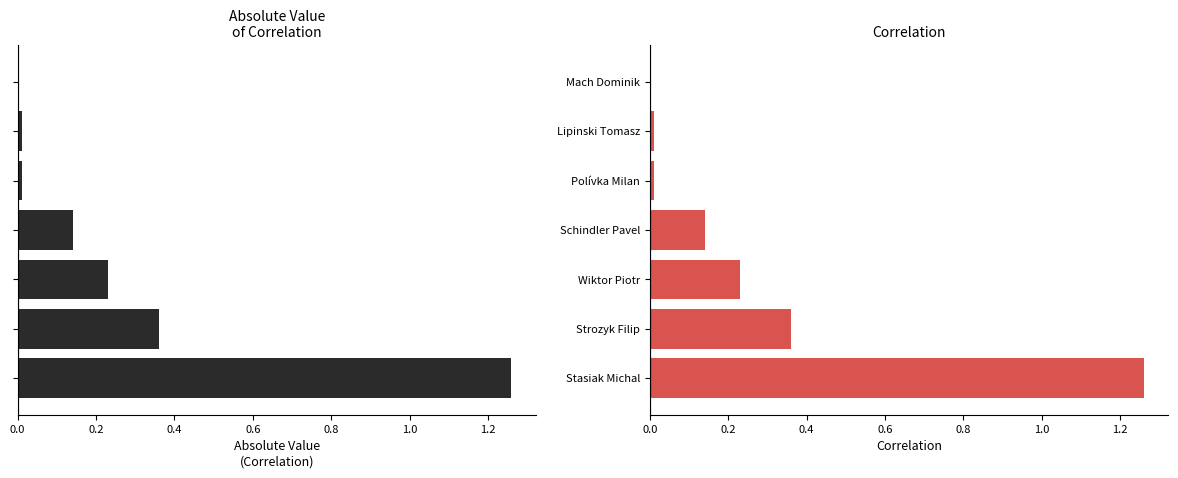

What position from the right is Wiktor Piotr?

3